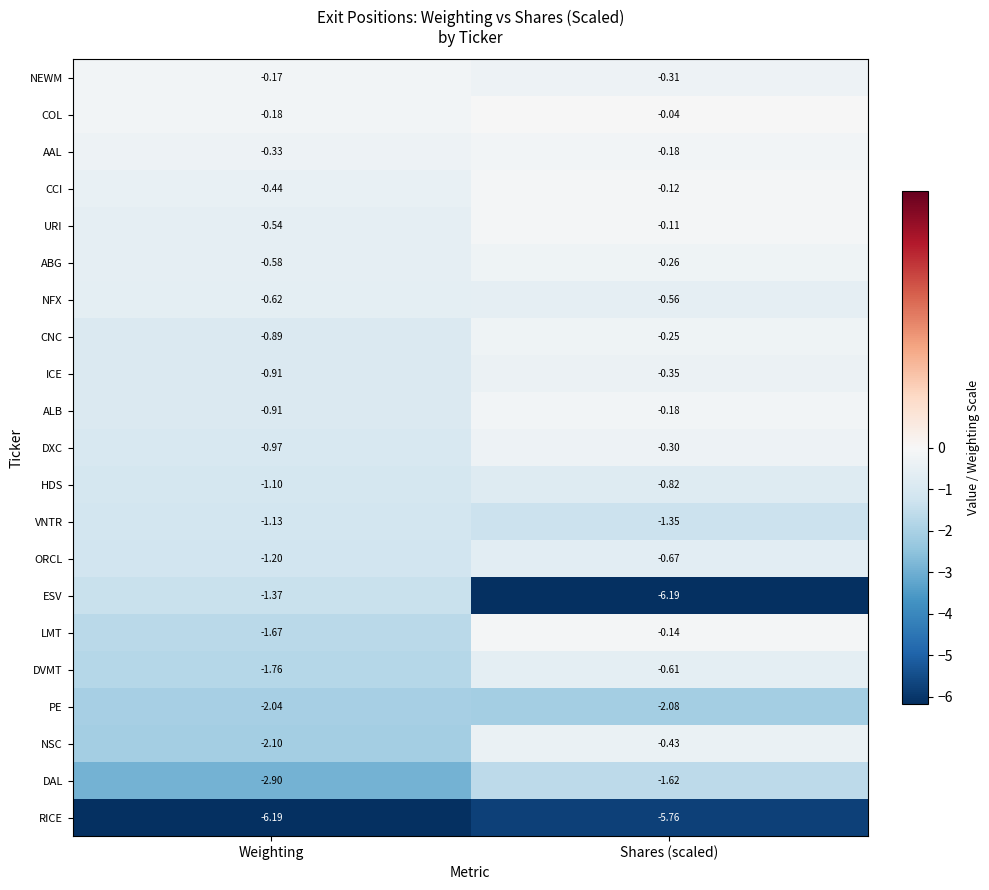

Which series has the largest range (max minus min)?

ESV